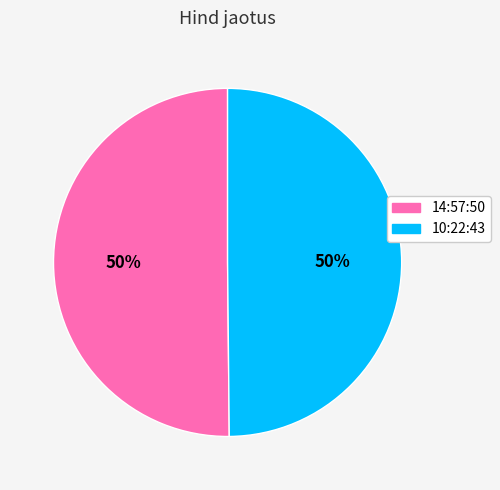

What is the ratio of the value at 14:57:50 to the value at 10:22:43?

1.0